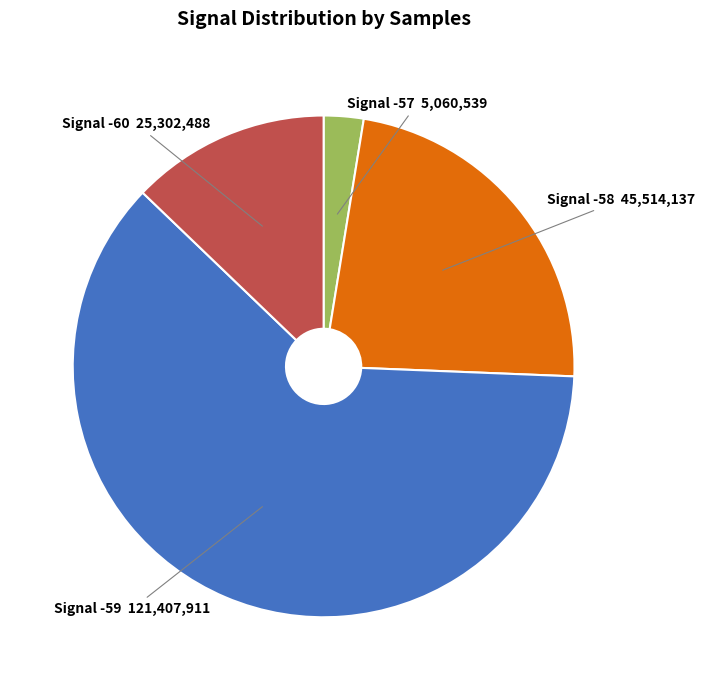

Does any single category account for the majority?

Yes